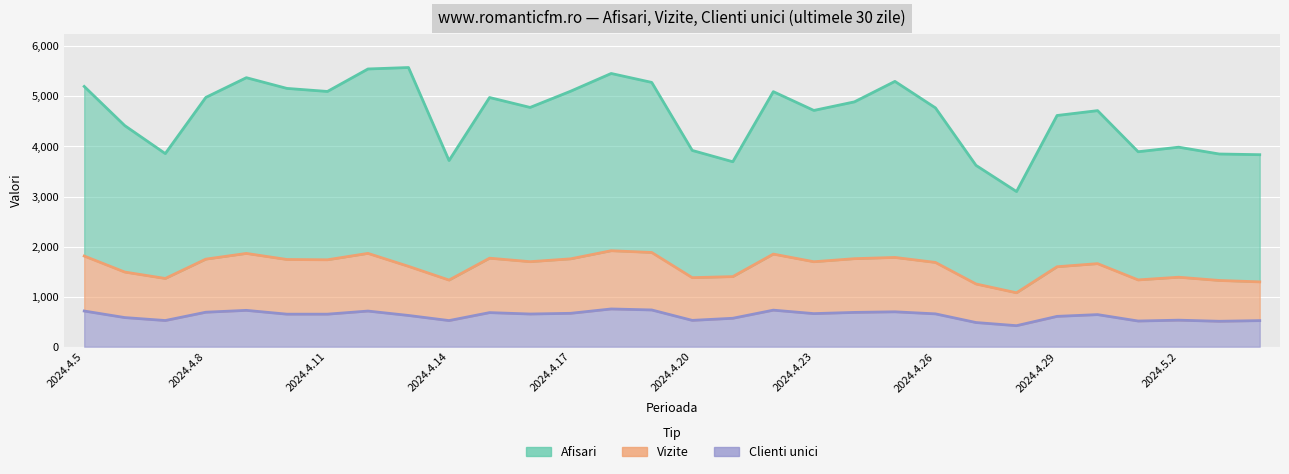

The value of Afisari at 2024.4.21 is 5187. True or false?

False